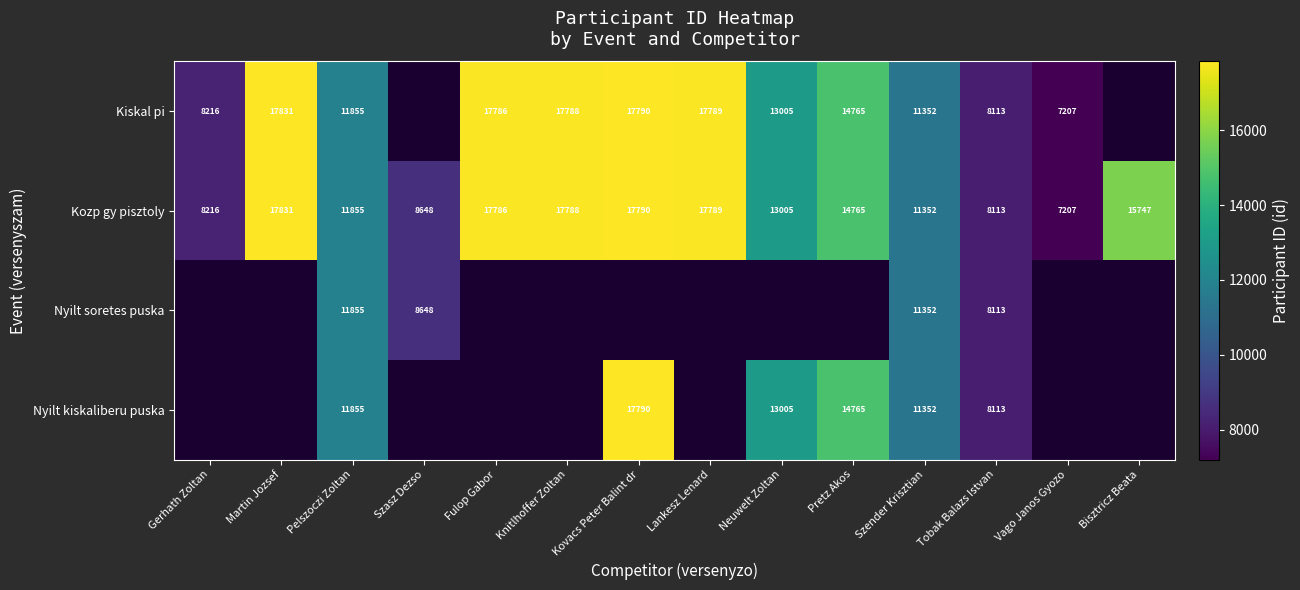

What is the sum of the Kozp gy pisztoly values at Martin Jozsef and Gerhath Zoltan?

26047